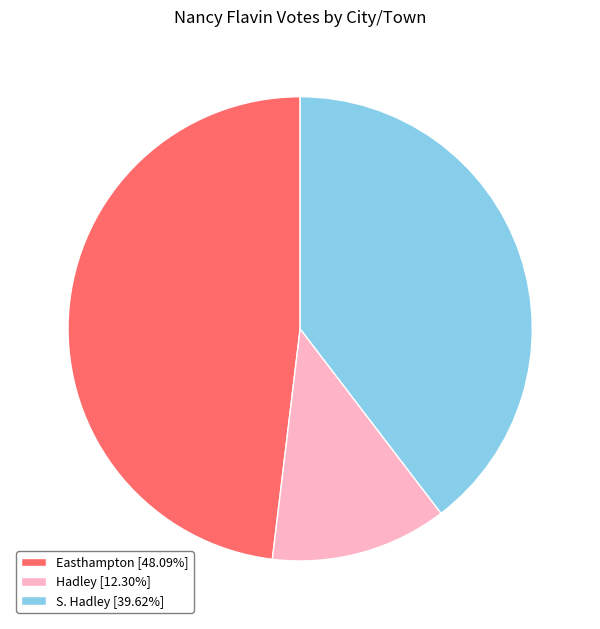

What is the ratio of the value at S. Hadley [39.62%] to the value at Hadley [12.30%]?

3.2